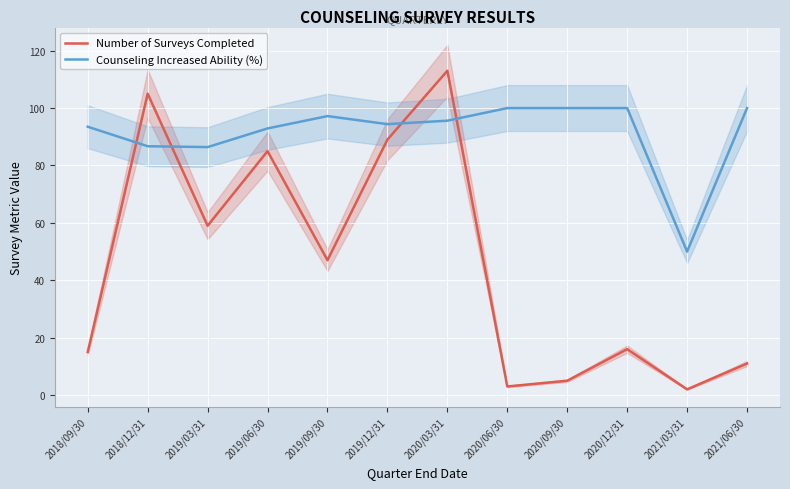

Where do Number of Surveys Completed and Counseling Increased Ability (%) first cross each other?

2018/09/30 and 2018/12/31